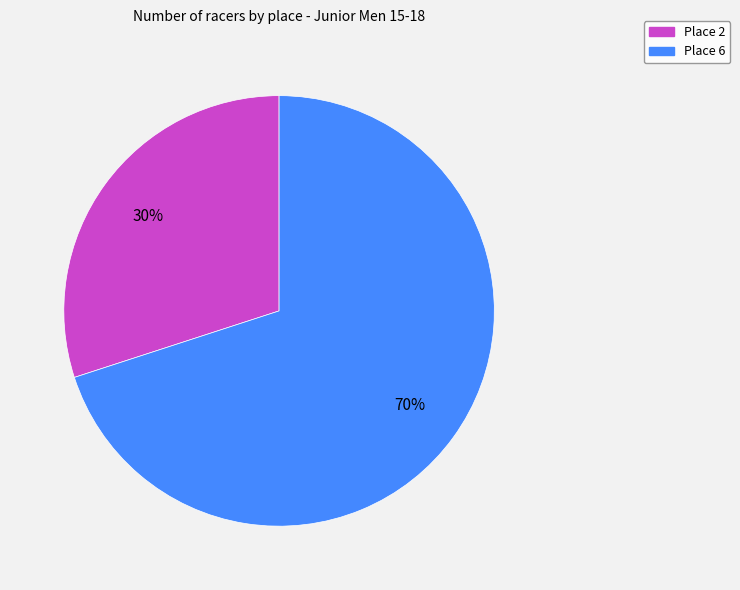

What percentage is the Place 6 slice, to the nearest percent?

70%